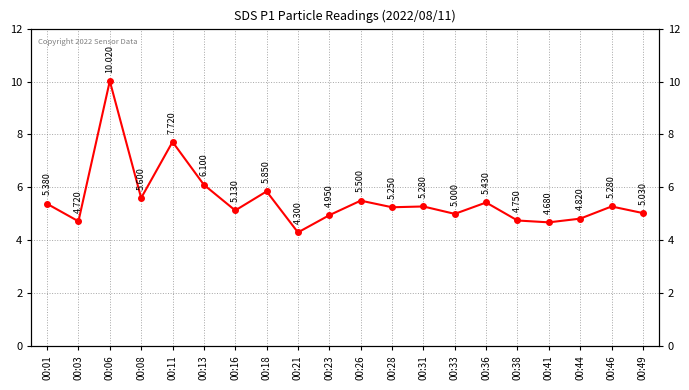

Which category has the lowest value across all series?

00:21